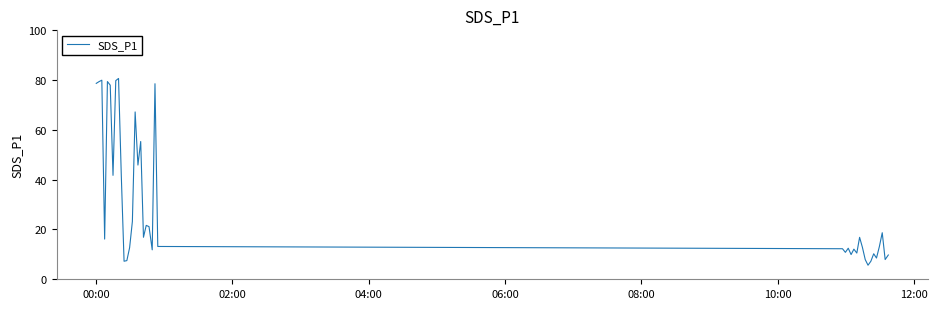

What is the greatest value displayed?

80.7